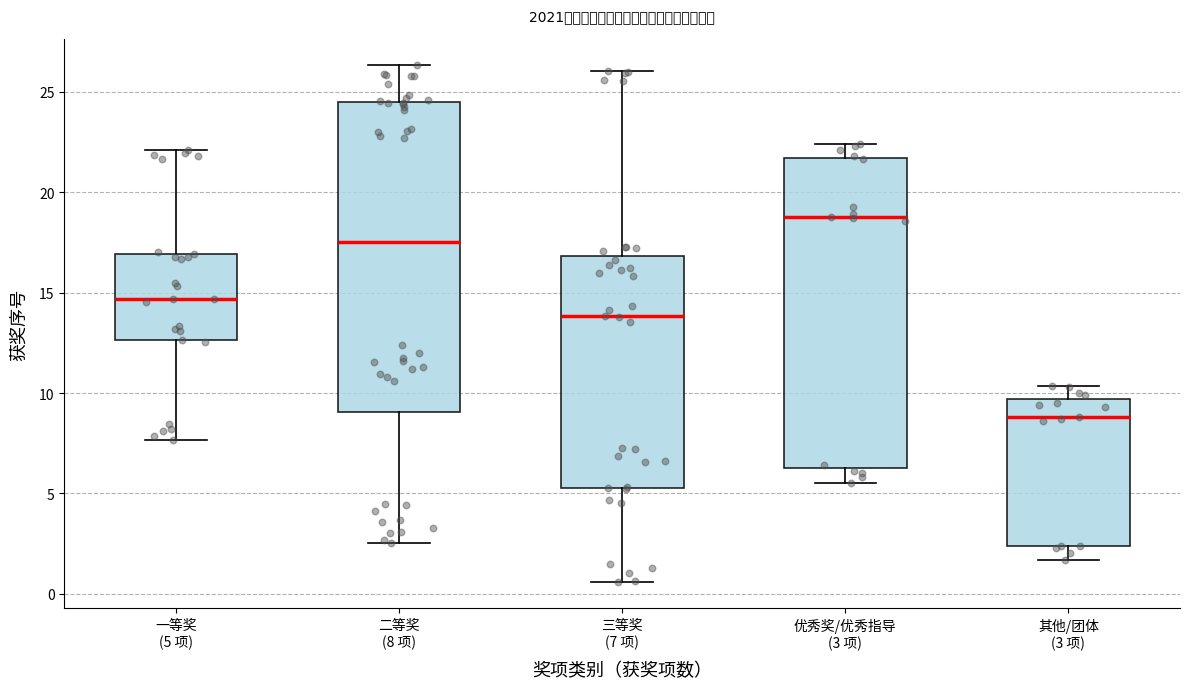

Reading left to right, read every box against the y-axis: the position of its median line, the range the box covers, and the ends of its whiskers. The values are not printed on the chart, so give them approximately, as read against the axis.

一等奖 (5 项): median 14.5, box 12.5 to 17.0, whiskers 7.5 to 22.0
二等奖 (8 项): median 17.5, box 9.0 to 24.5, whiskers 2.5 to 26.5
三等奖 (7 项): median 14.0, box 5.5 to 17.0, whiskers 0.5 to 26.0
优秀奖/优秀指导 (3 项): median 18.5, box 6.5 to 21.5, whiskers 5.5 to 22.5
其他/团体 (3 项): median 9.0, box 2.5 to 9.5, whiskers 1.5 to 10.5